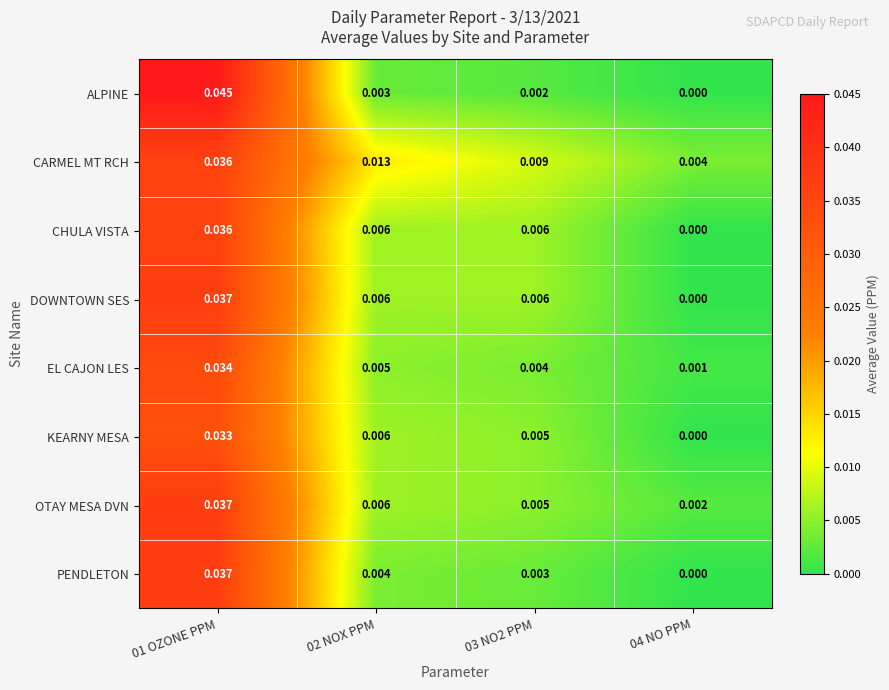

Which series has the largest total across all categories?

CARMEL MT RCH